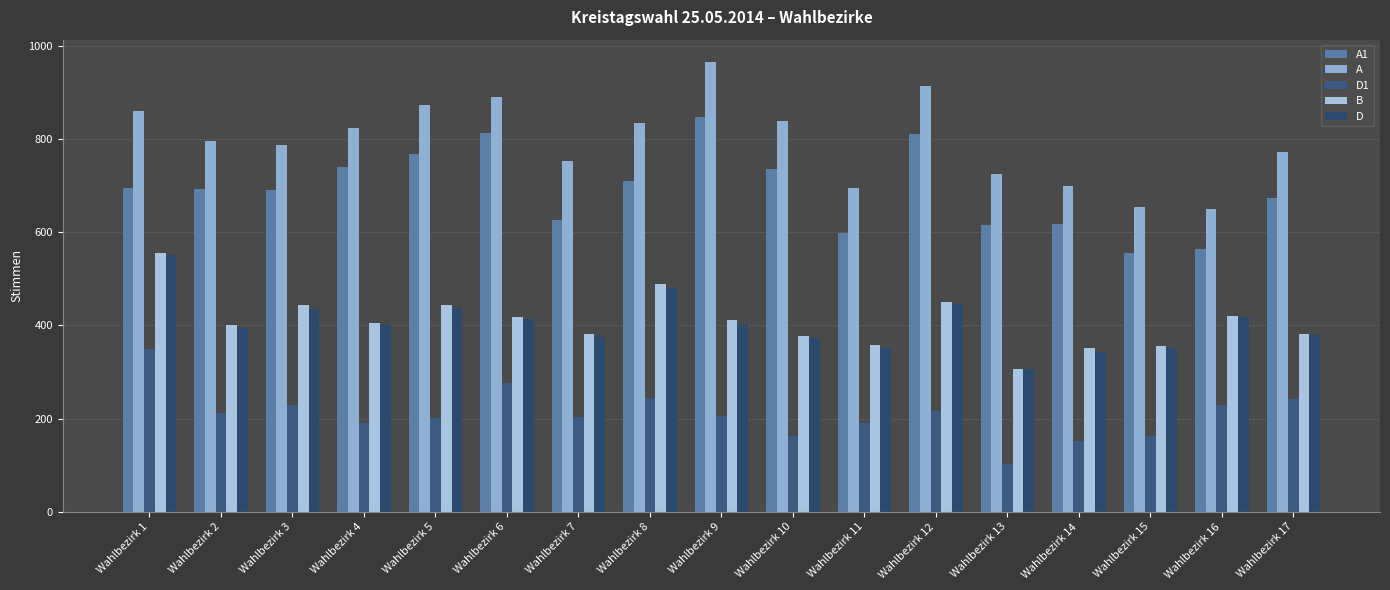

Are the bars horizontal?

No